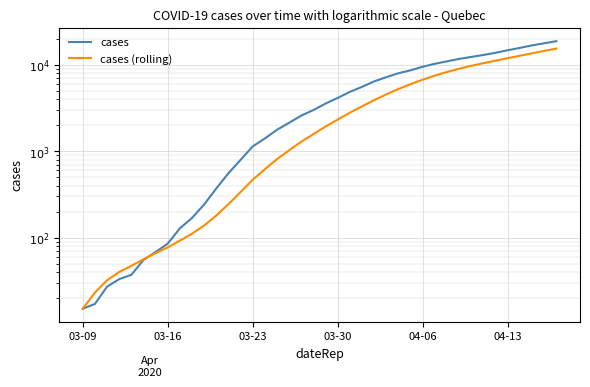

Rank the series by their maximum value, from lowest to highest.

cases (rolling), cases